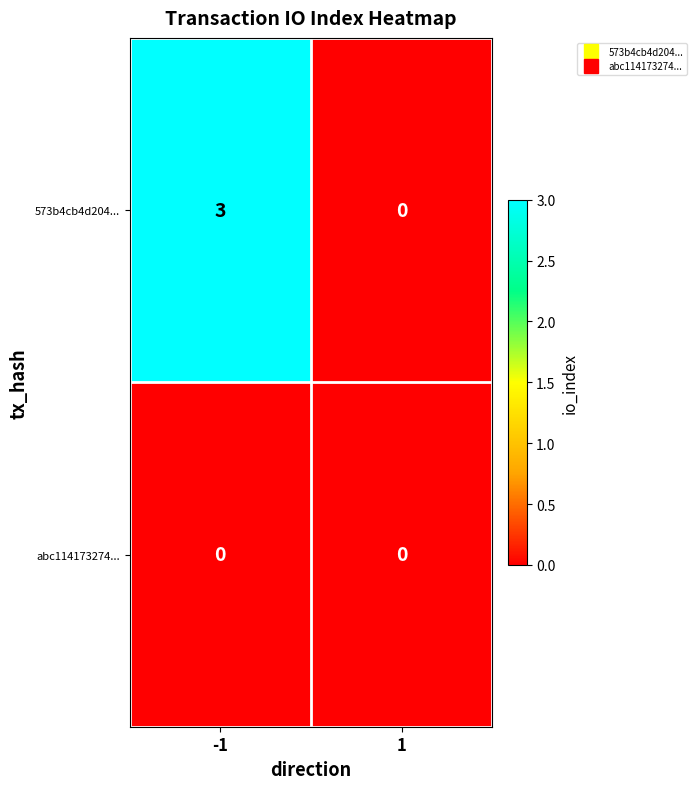

The abc114173274... series shows 0 at -1. True or false?

True